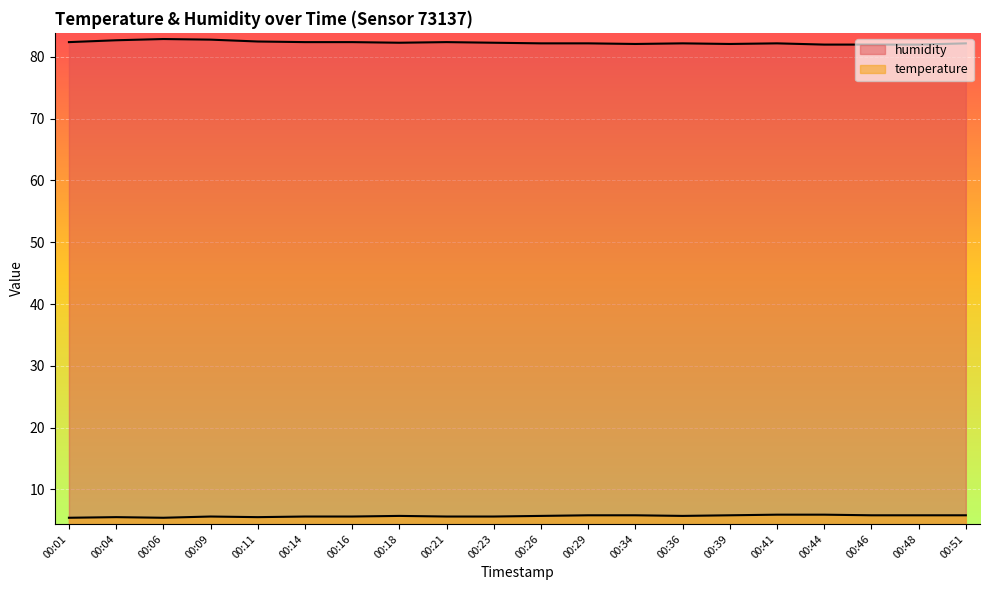

Rank the series by their maximum value, from highest to lowest.

humidity, temperature